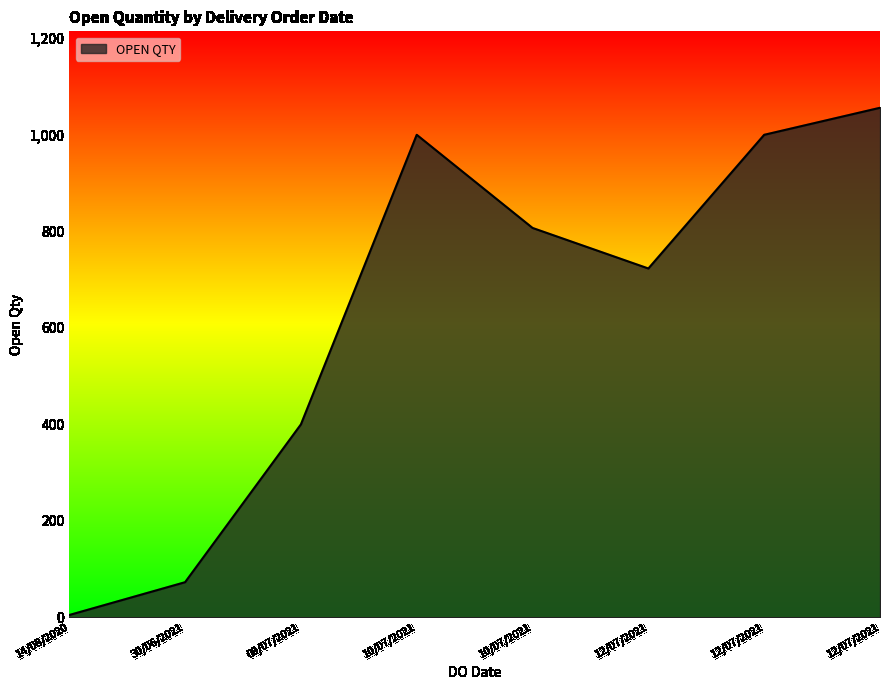

Rank the categories by value from highest to lowest.

12/07/2021, 10/07/2021, 12/07/2021, 10/07/2021, 12/07/2021, 09/07/2021, 30/06/2021, 14/08/2020